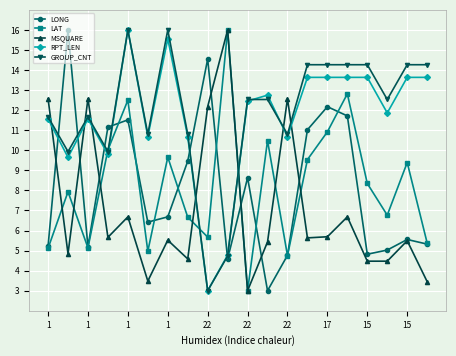

What is the minimum value for MSQUARE?

3.0